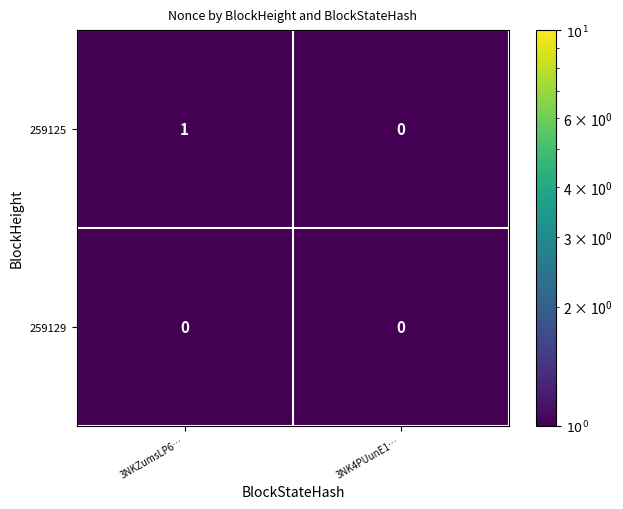

What is the maximum value shown in the chart?

1